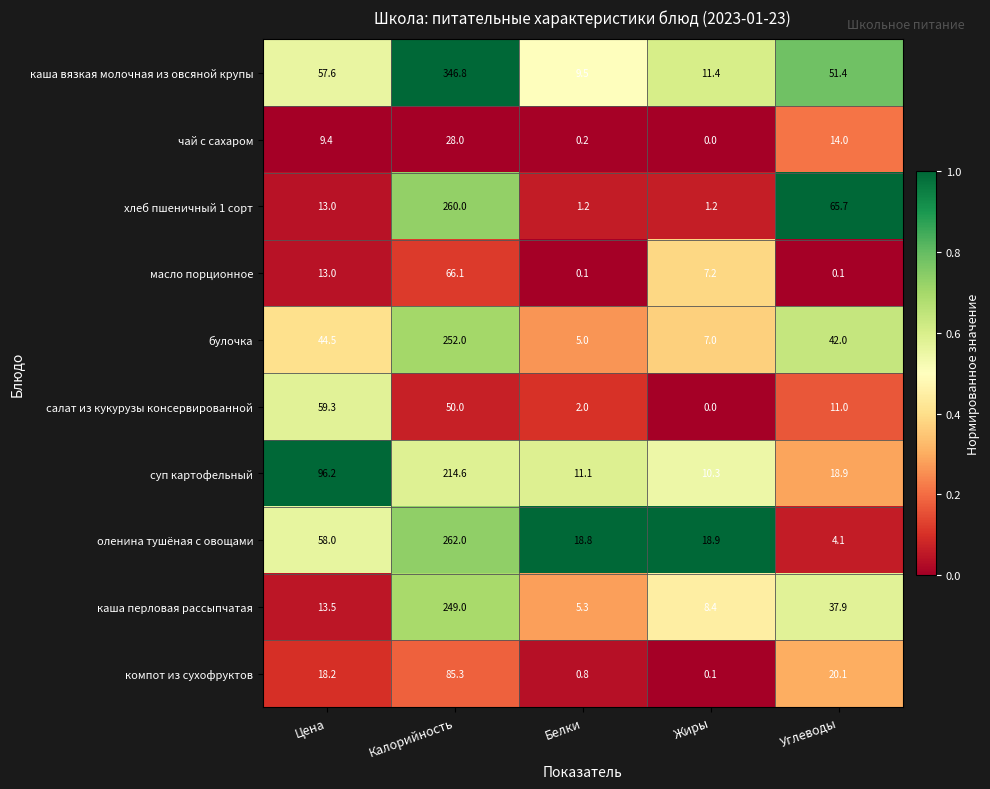

At how many categories does at least one series exceed 0?

5